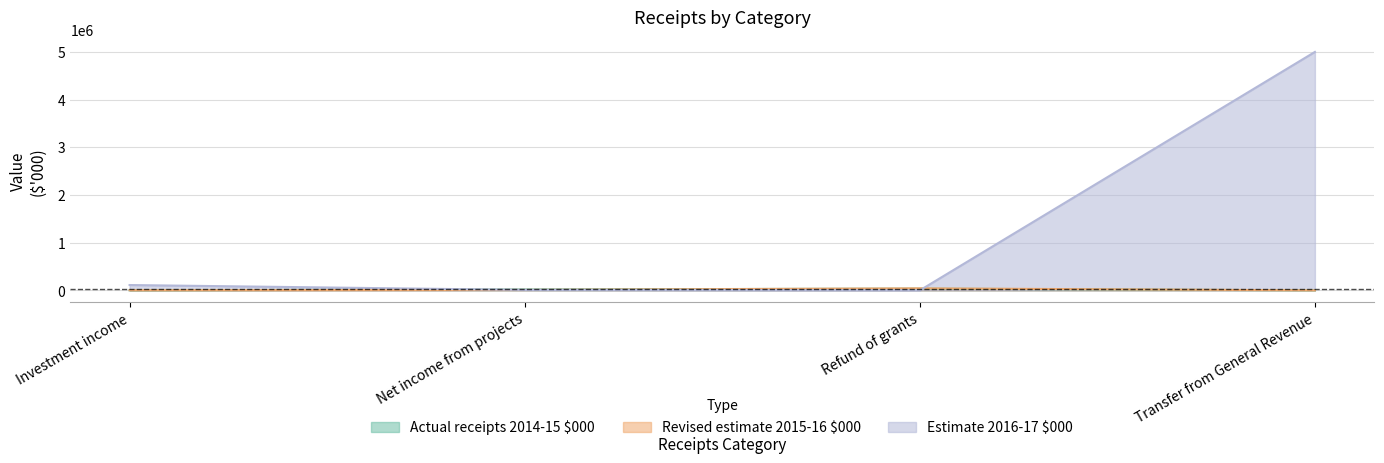

What is the difference between the maximum and minimum values in the Estimate 2016-17 $000 series?

5000000